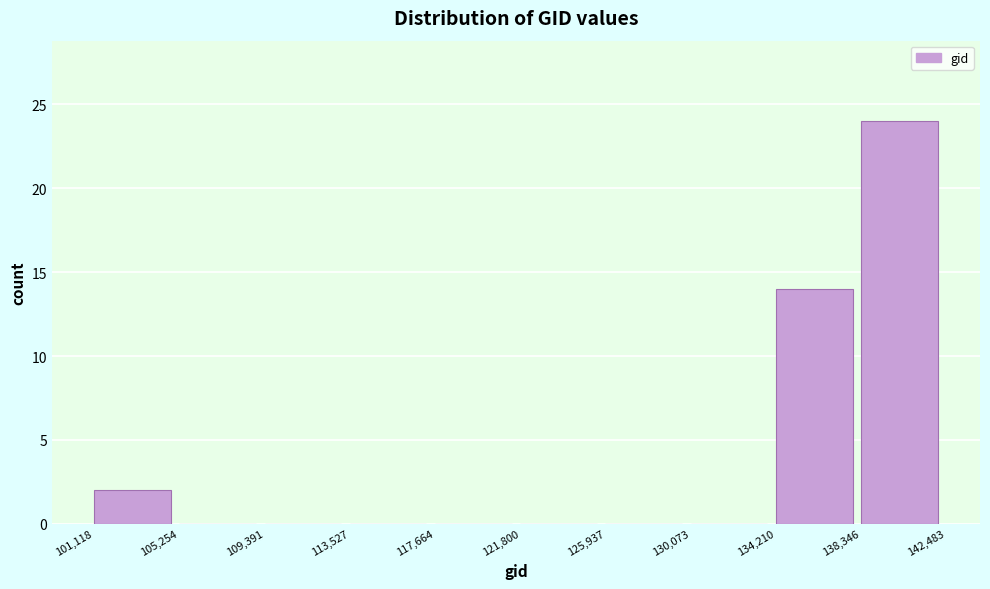

Reading left to right, transcribe this chart: for each bar, give the range it covers on the x-axis and its height. The values are not printed on the chart, so give them approximately, as read against the axis.

101,118 to 105,254: 2
105,254 to 109,391: 0
109,391 to 113,527: 0
113,527 to 117,664: 0
117,664 to 121,800: 0
121,800 to 125,937: 0
125,937 to 130,073: 0
130,073 to 134,210: 0
134,210 to 138,346: 14
138,346 to 142,483: 24